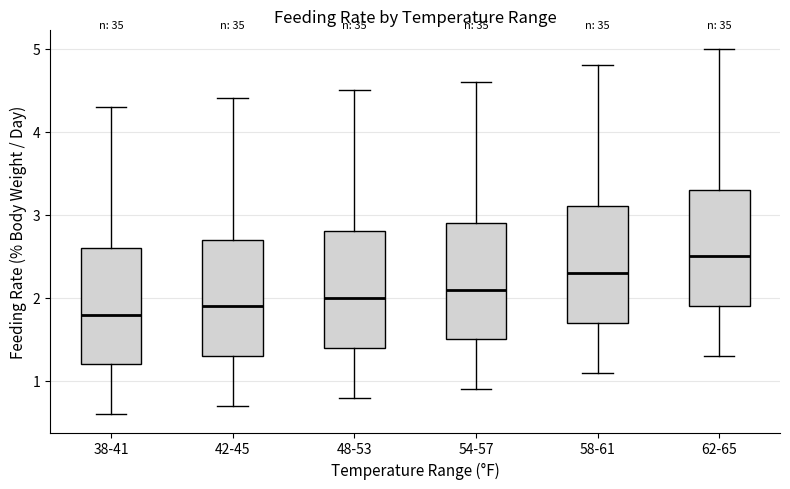

Which box has the highest median line?

62-65